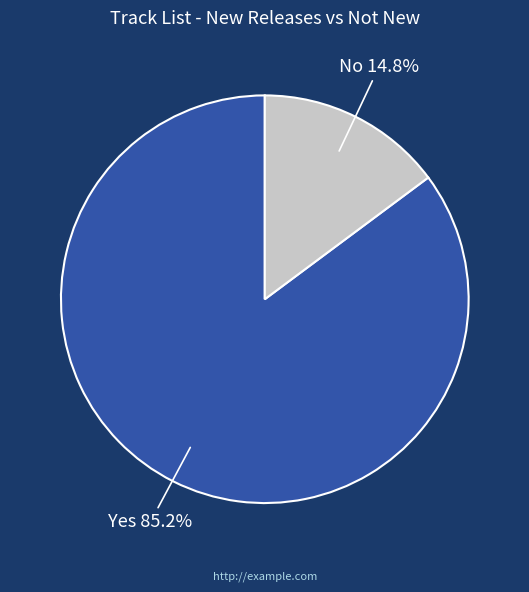

Which has a higher value, Yes or No?

Yes